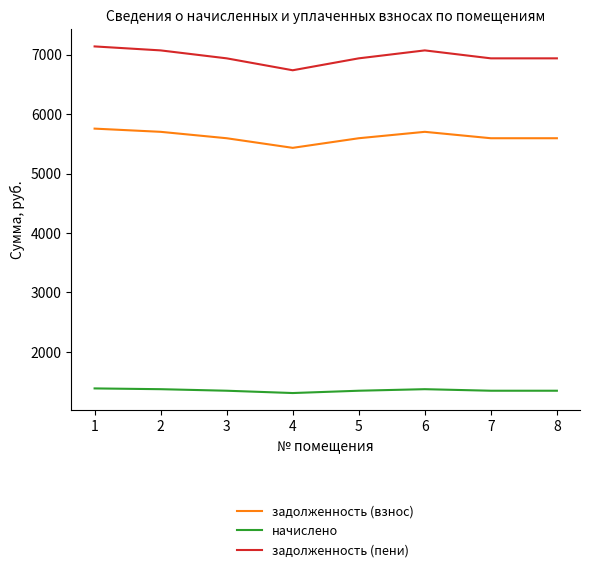

True or false: задолженность (взнос) and начислено intersect in this chart.

False